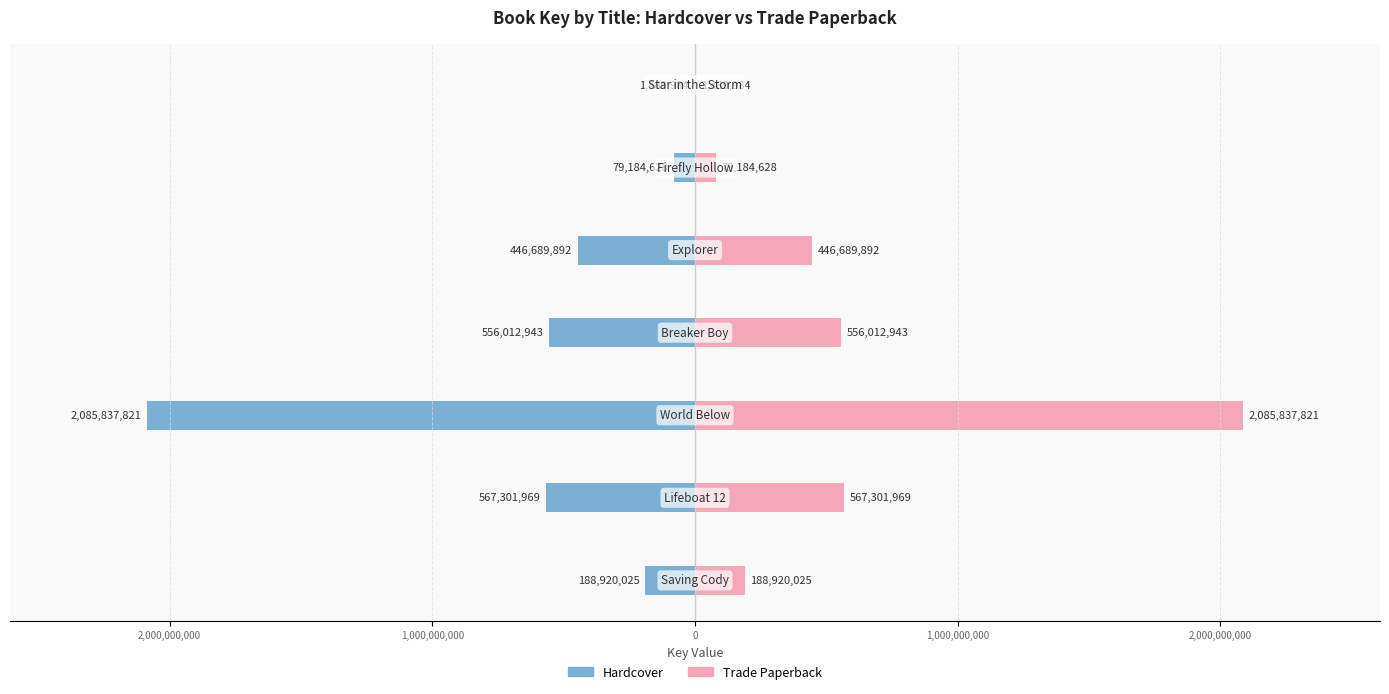

Which series changed the most between 1,000,000,000 and 3,000,000,000?

Hardcover